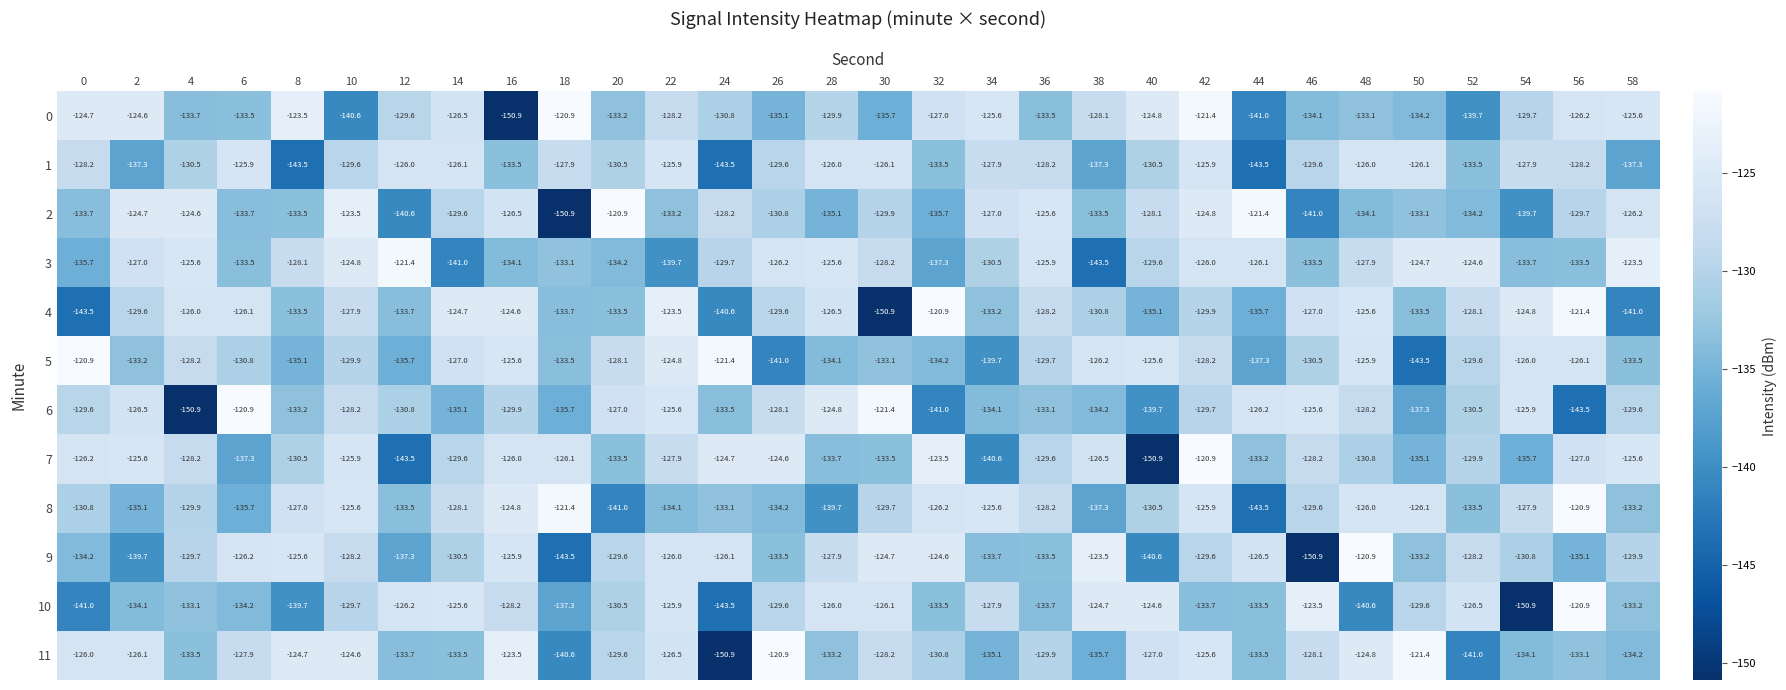

What is the maximum value shown in the chart?

-120.9